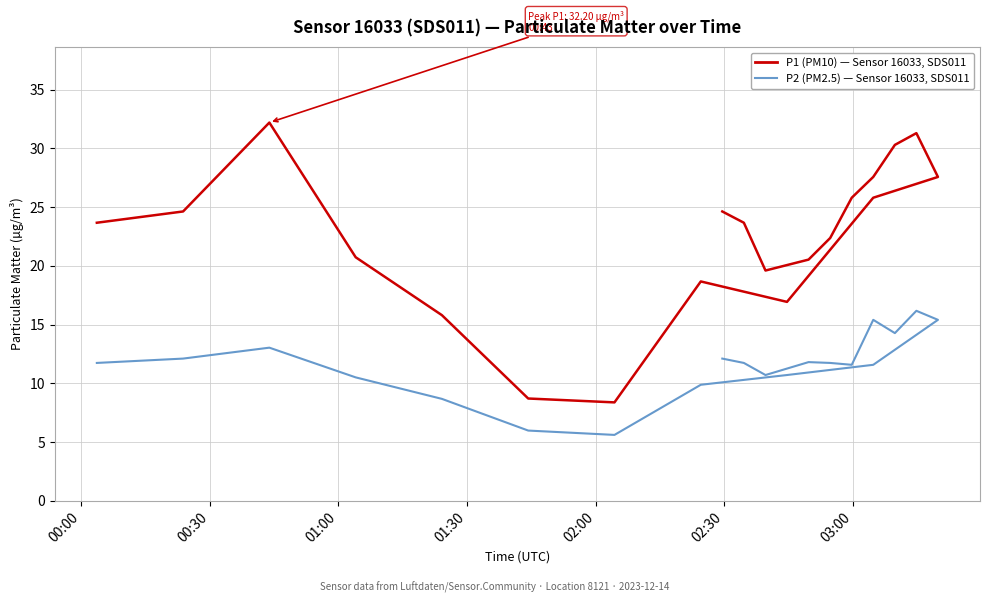

Reading left to right, extract all data points from this chart.

P1 (PM10) — Sensor 16033, SDS011: 23.7	24.6	32.2	20.7	15.8	8.7	8.4	18.7	16.9	25.8	27.6	31.3	30.3	27.6	25.8	22.4	20.5	19.6	23.7	24.6
P2 (PM2.5) — Sensor 16033, SDS011: 11.7	12.1	13.0	10.5	8.7	6.0	5.6	9.9	10.7	11.6	15.4	16.2	14.3	15.4	11.6	11.7	11.8	10.7	11.7	12.1